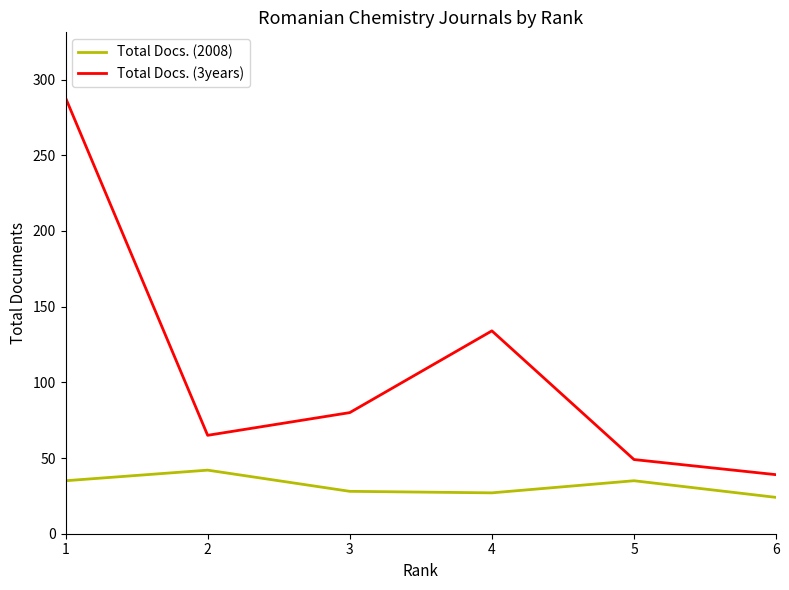

What is the average value of the Total Docs. (3years) series?

109